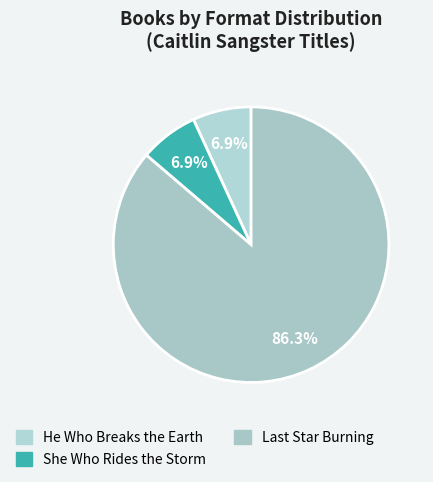

Count the number of slices in the pie.

3